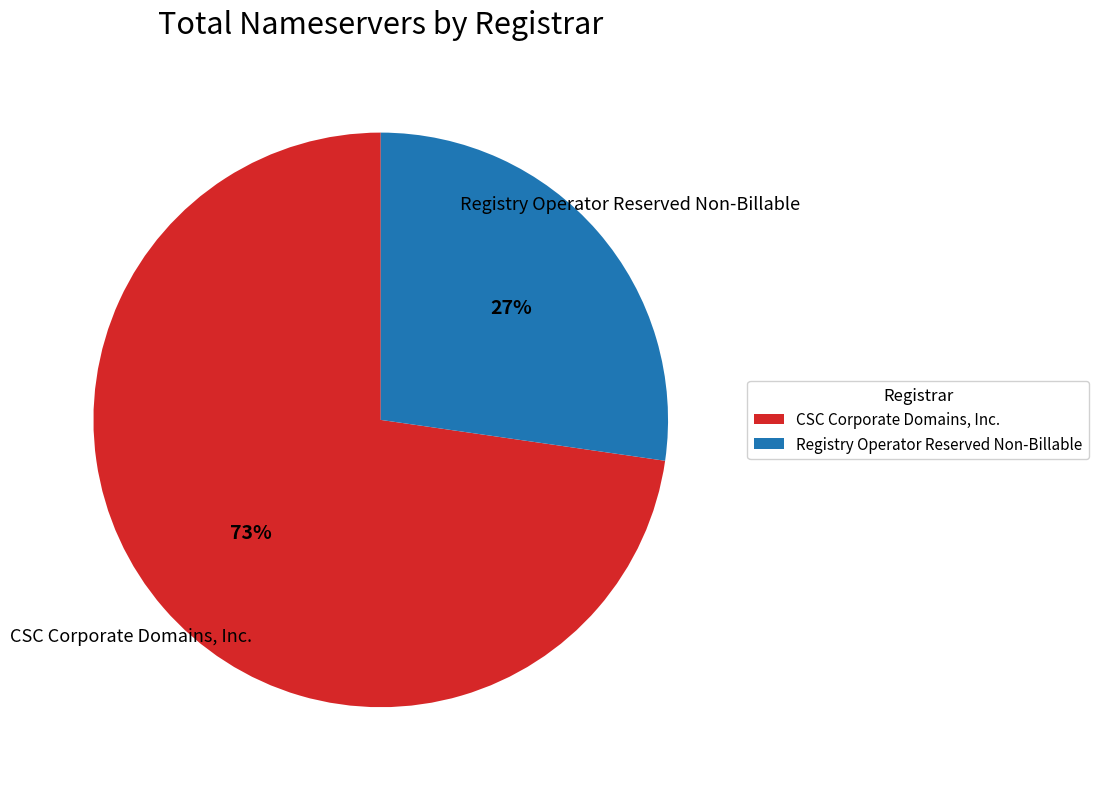

Do CSC Corporate Domains, Inc. and Registry Operator Reserved Non-Billable together represent more than half of the pie?

Yes